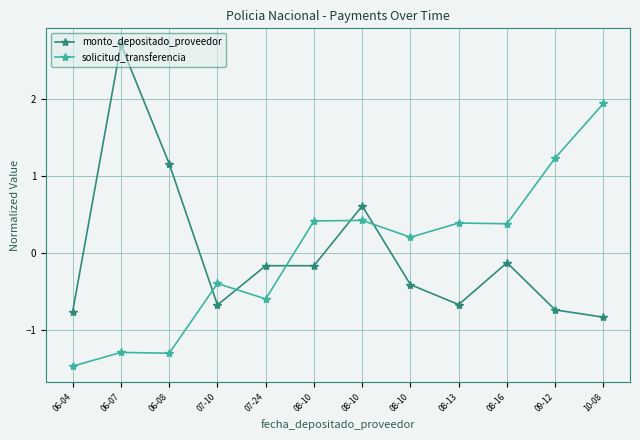

Is it true that monto_depositado_proveedor equals -0.9 at 07-10?

False